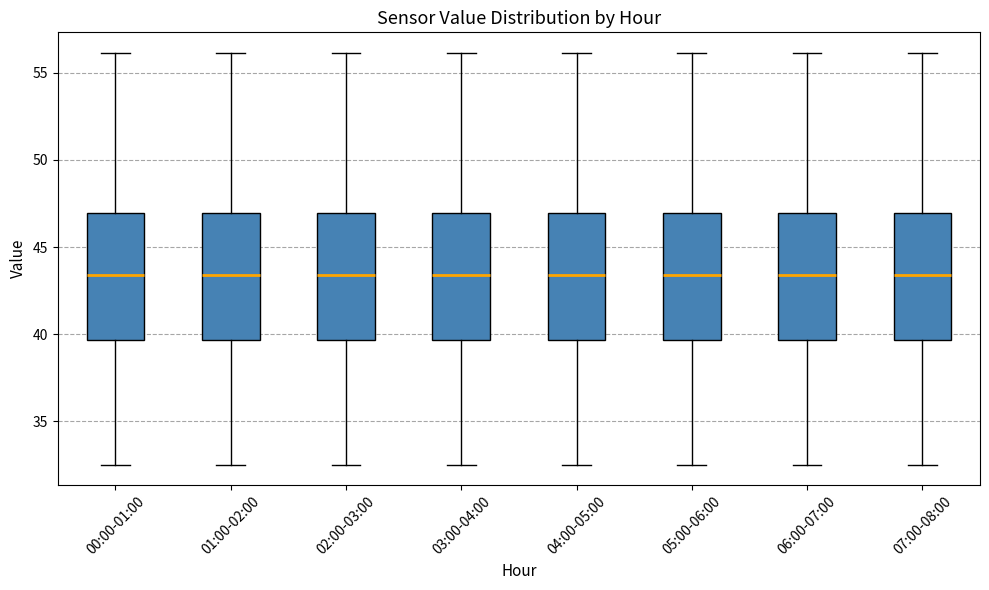

Reading left to right, transcribe this box plot: for each box, give where its median line is, the range the box spans, and where its two whiskers end, as read against the y-axis. The values are not printed on the chart, so give them approximately, as read against the axis.

00:00-01:00: median 43.5, box 39.5 to 47.0, whiskers 32.5 to 56.0
01:00-02:00: median 43.5, box 39.5 to 47.0, whiskers 32.5 to 56.0
02:00-03:00: median 43.5, box 39.5 to 47.0, whiskers 32.5 to 56.0
03:00-04:00: median 43.5, box 39.5 to 47.0, whiskers 32.5 to 56.0
04:00-05:00: median 43.5, box 39.5 to 47.0, whiskers 32.5 to 56.0
05:00-06:00: median 43.5, box 39.5 to 47.0, whiskers 32.5 to 56.0
06:00-07:00: median 43.5, box 39.5 to 47.0, whiskers 32.5 to 56.0
07:00-08:00: median 43.5, box 39.5 to 47.0, whiskers 32.5 to 56.0